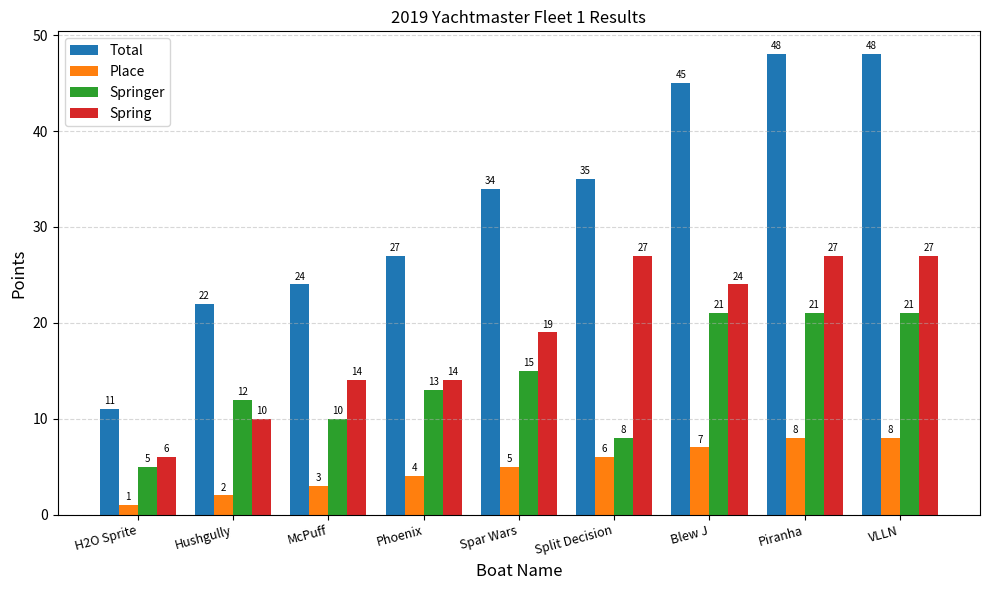

What is the difference between the second highest and minimum values in the Springer series?

16